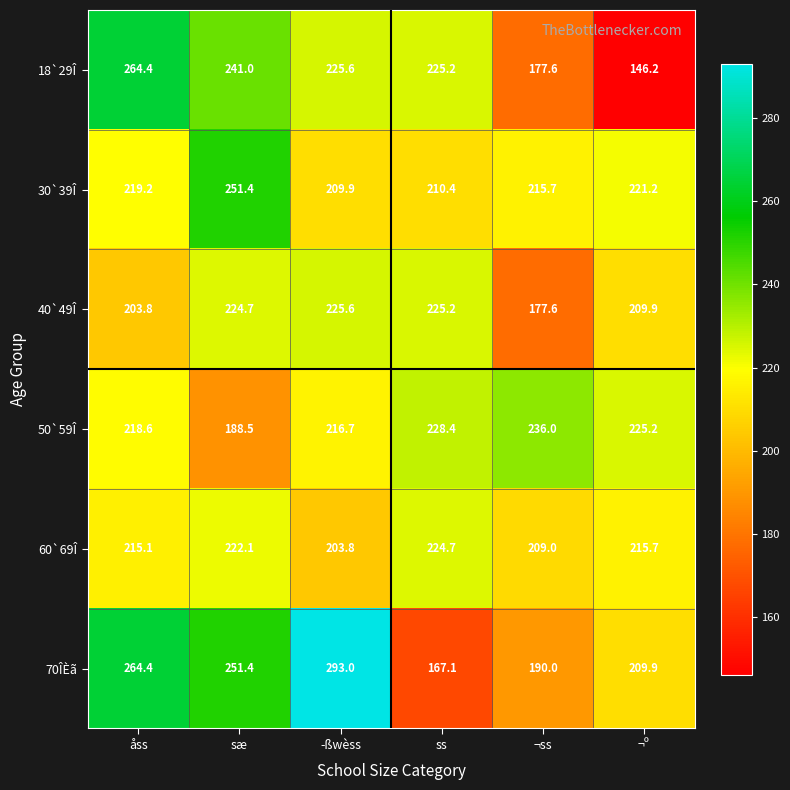

Which series has the widest spread of values?

70ÎÈã